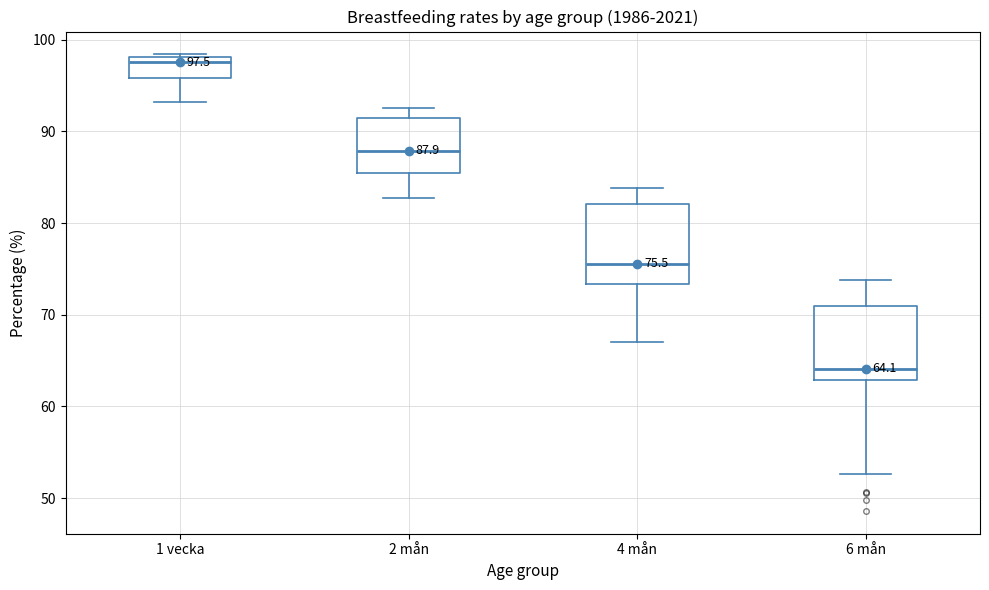

Which box has the lowest median line?

6 mån